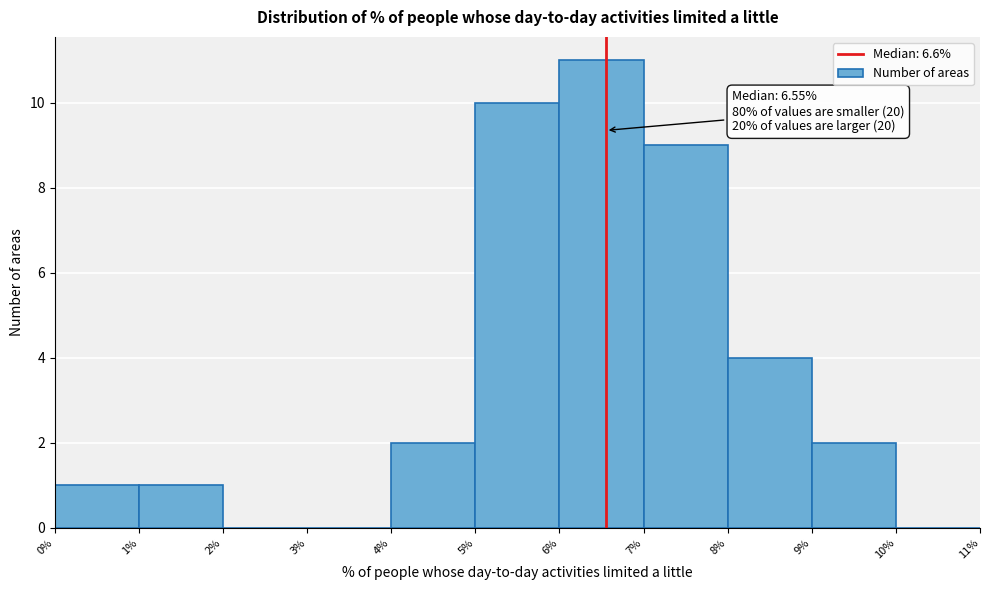

Which range on the x-axis has the tallest bar?

6% to 7%